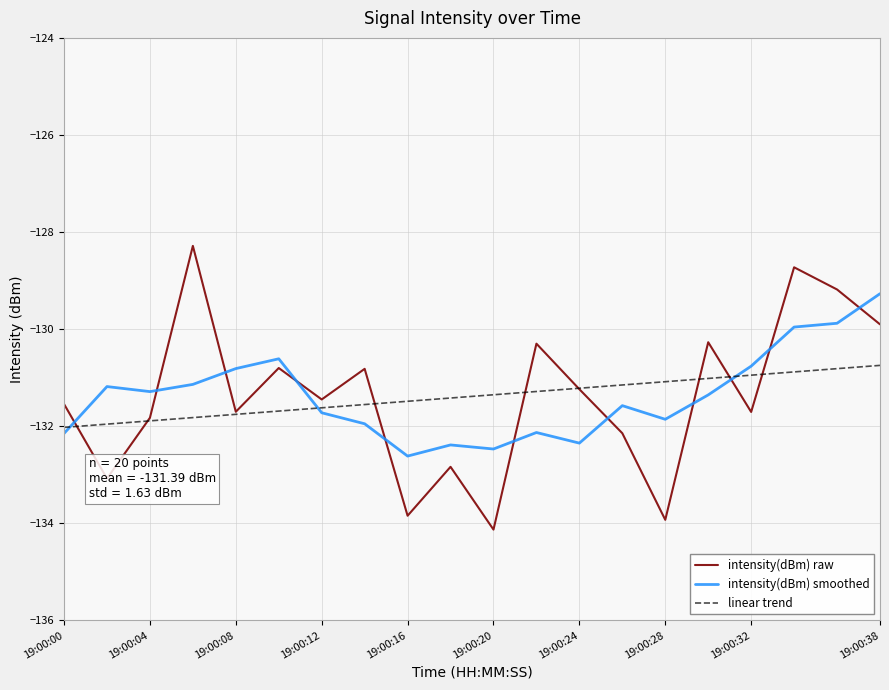

What is the maximum value shown in the chart?

-128.3